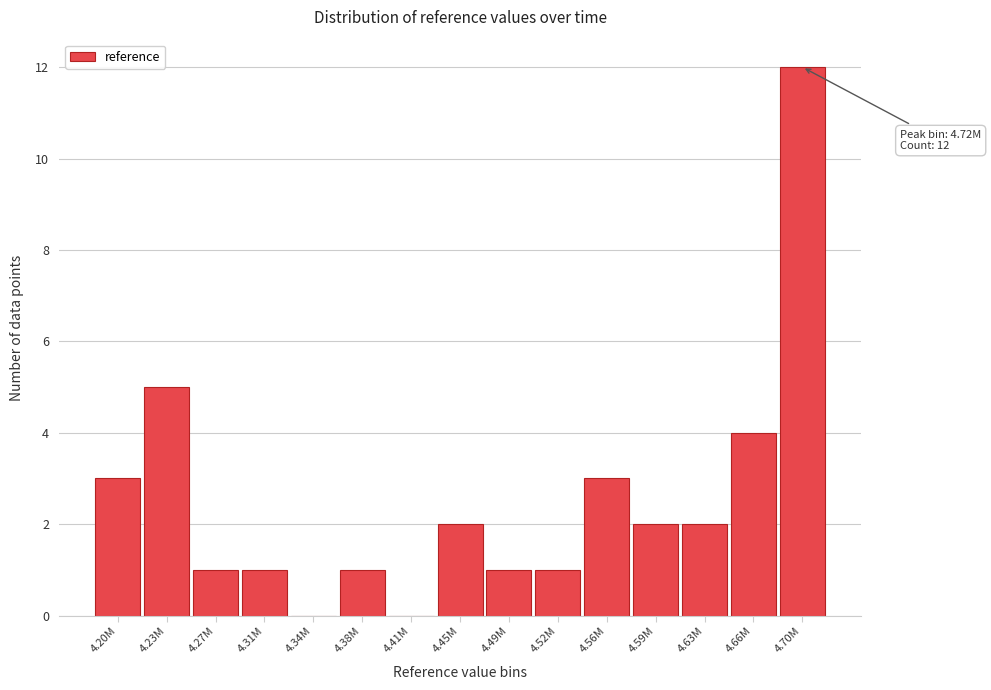

Reading right to left, extract all data points from this chart.

4.70M=12	4.66M=4	4.63M=2	4.59M=2	4.56M=3	4.52M=1	4.49M=1	4.45M=2	4.41M=0	4.38M=1	4.34M=0	4.31M=1	4.27M=1	4.23M=5	4.20M=3